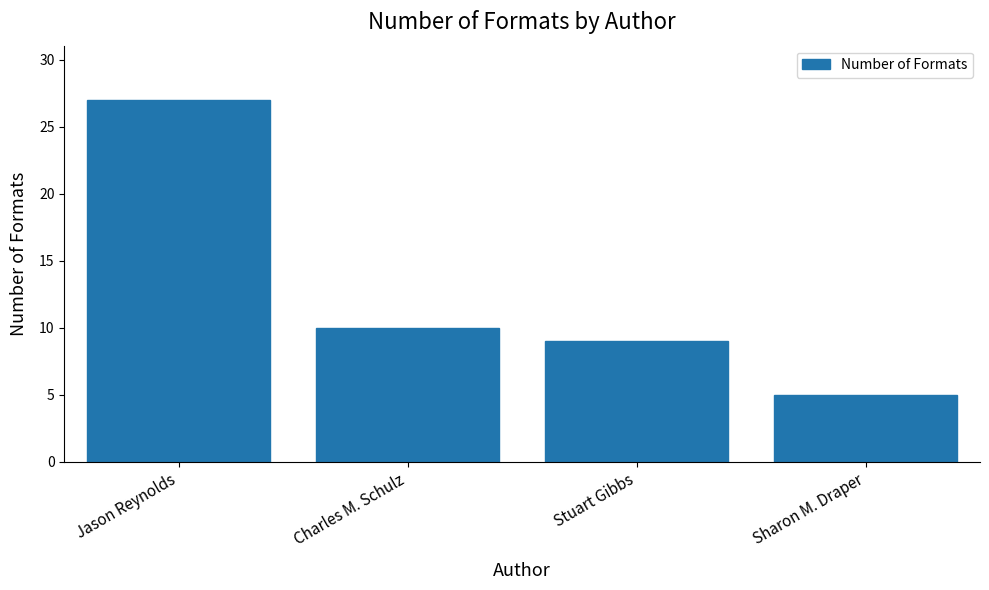

What is the label of the 4th bar from the right?

Jason Reynolds